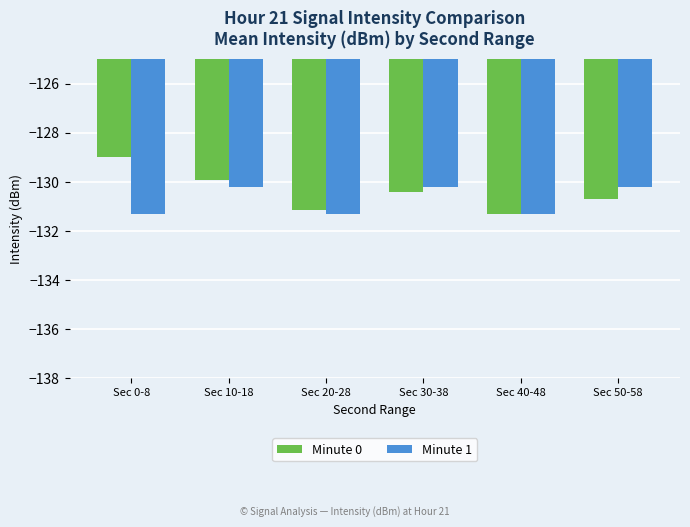

The value of Minute 1 at Sec 40-48 is -131.3. True or false?

True